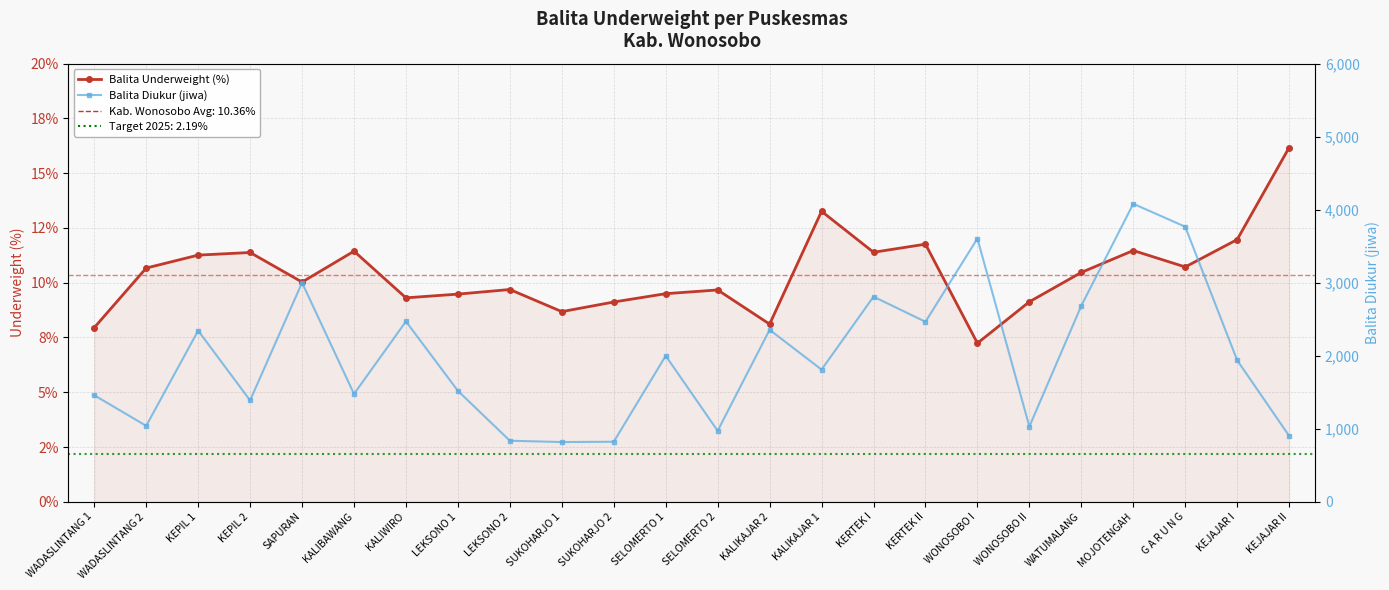

What are all the series names shown in the legend?

Balita Underweight (%), Balita Diukur (jiwa)